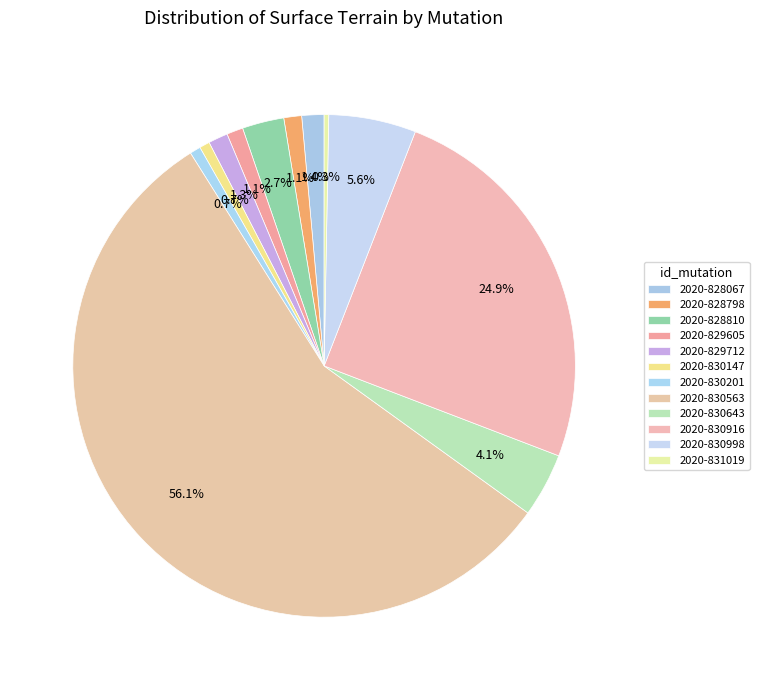

Is it true that 2020-830998 is 1% of the pie?

False